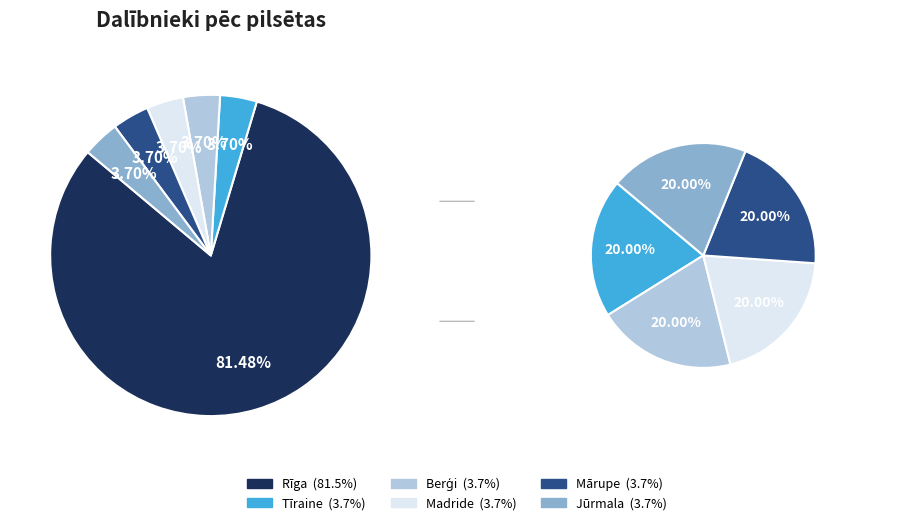

To the nearest percent, what is the average slice percentage?

17%